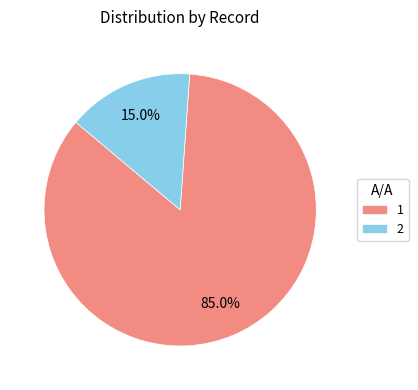

What percentage is the 2 slice, to the nearest percent?

15%